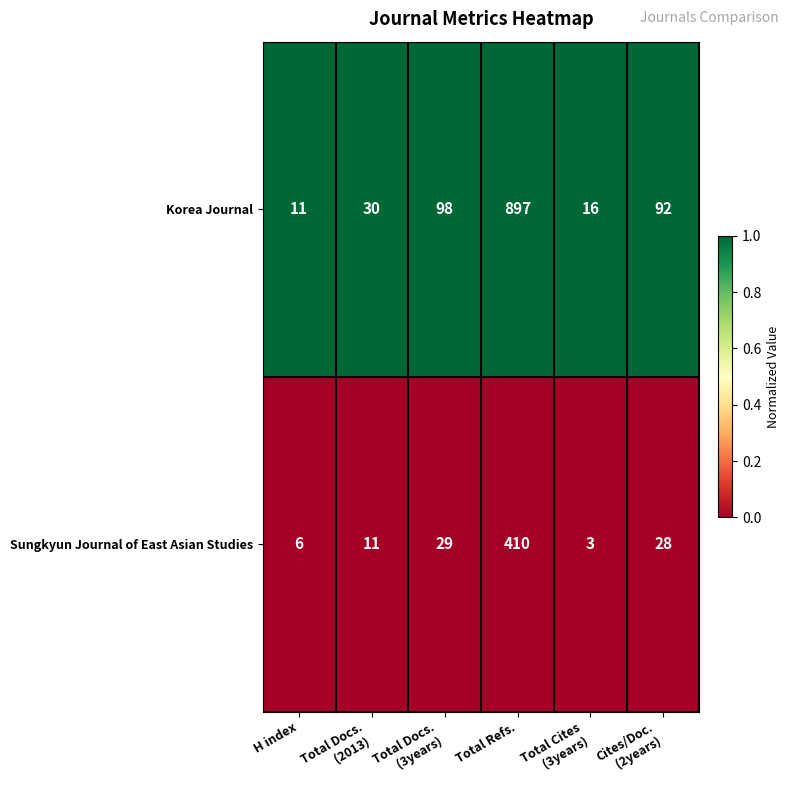

Which series has the largest range (max minus min)?

Korea Journal